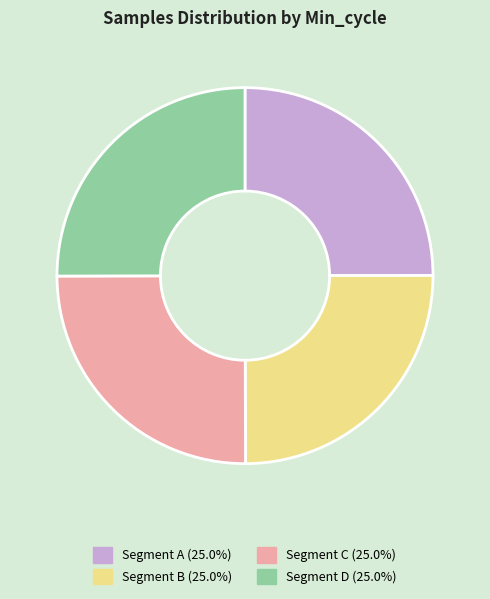

Is there any slice that represents more than half of the pie?

No